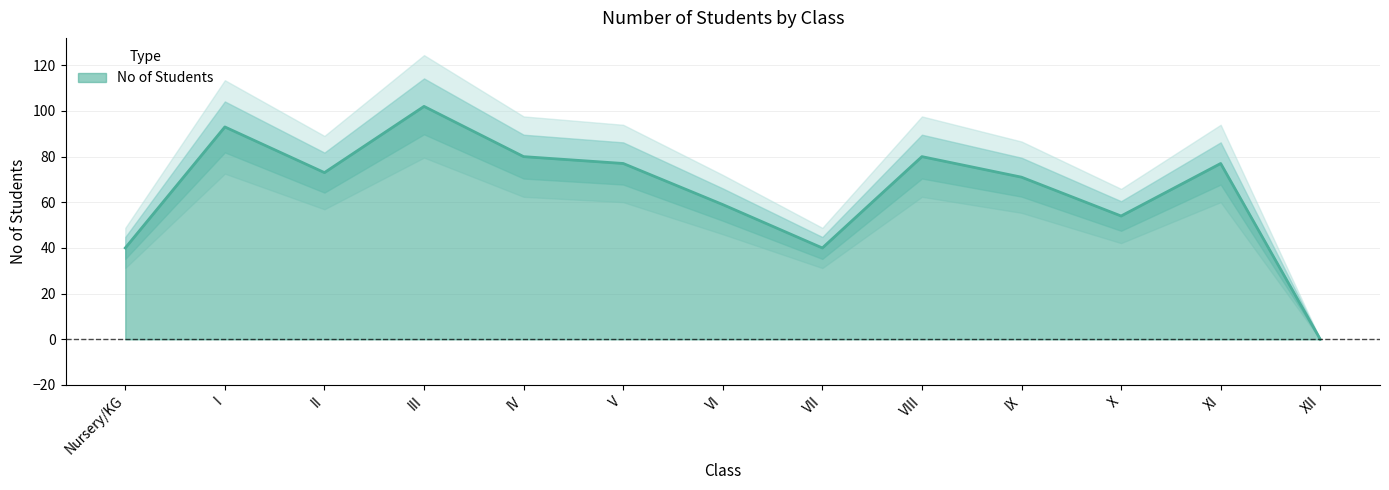

List the labels in order of value, smallest first.

XII, Nursery/KG, VII, X, VI, IX, II, V, XI, IV, VIII, I, III